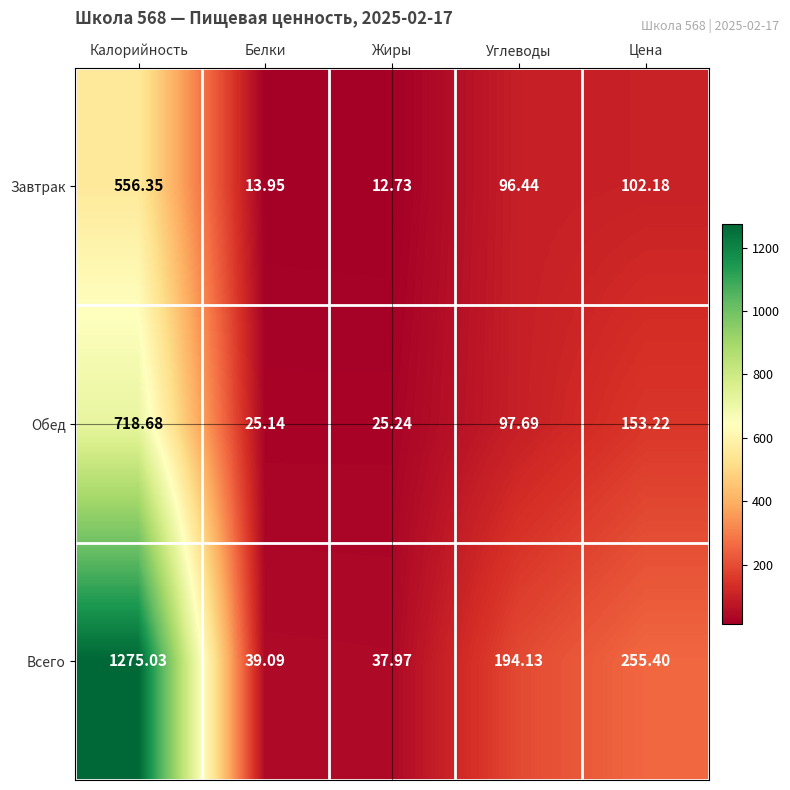

Rank the series by their average value, from lowest to highest.

Завтрак, Обед, Всего